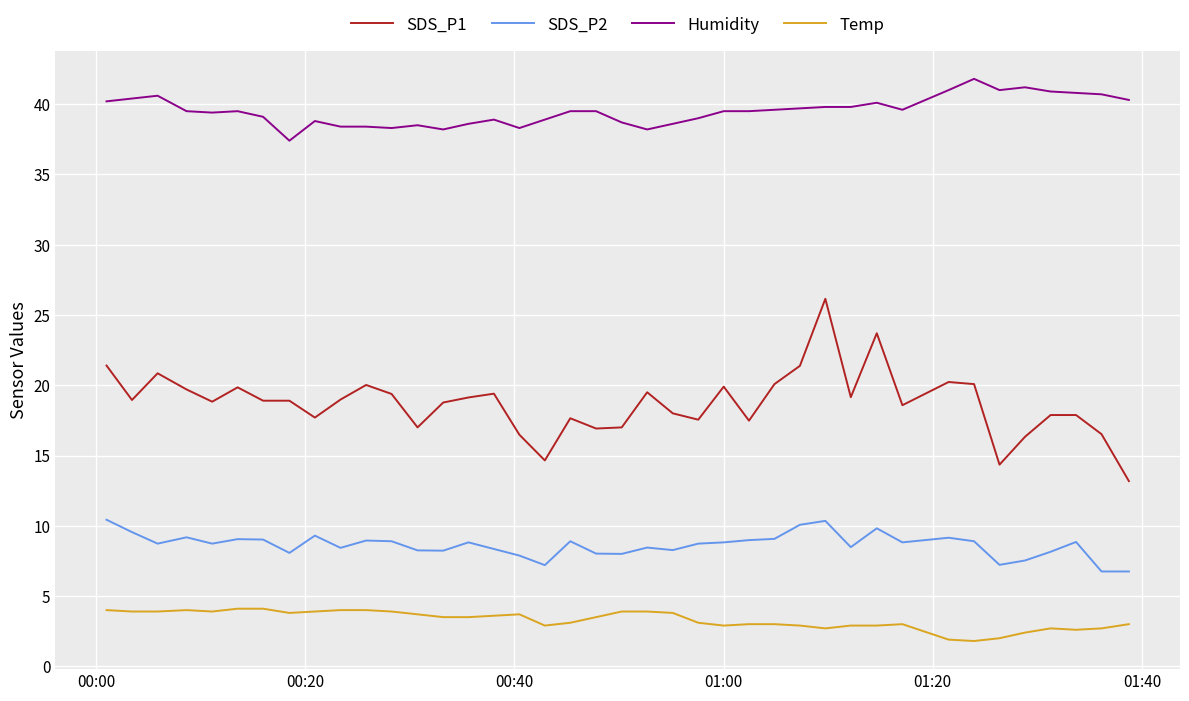

Which series has the largest range (max minus min)?

SDS_P1